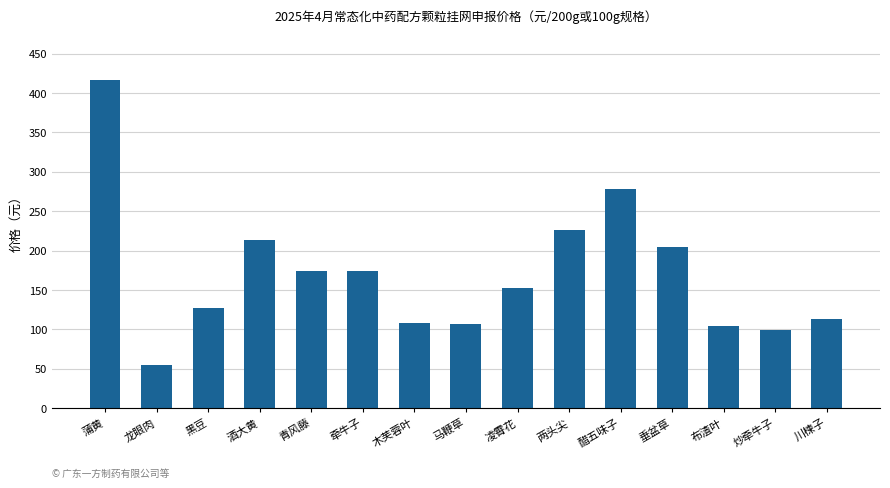

The value at 布渣叶 is 32.9. True or false?

False